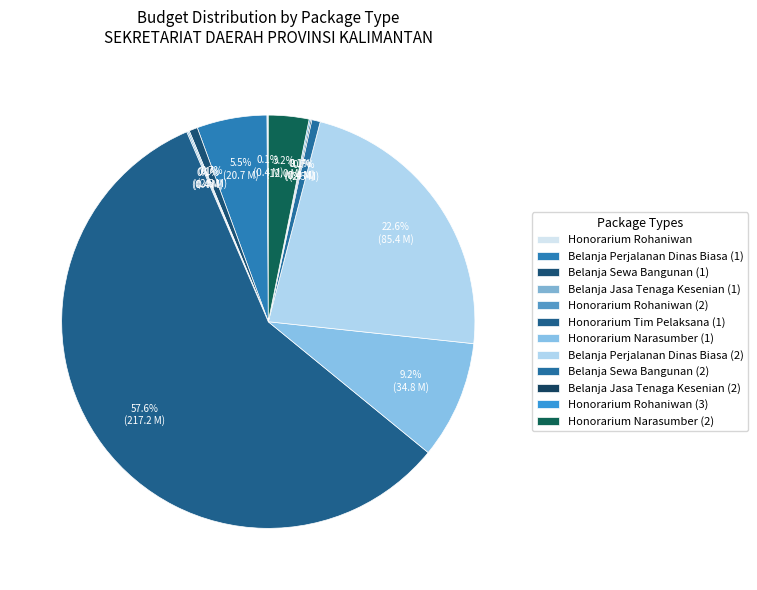

What is the total percentage of Belanja Sewa Bangunan (1) and Honorarium Tim Pelaksana (1)?

58.3%